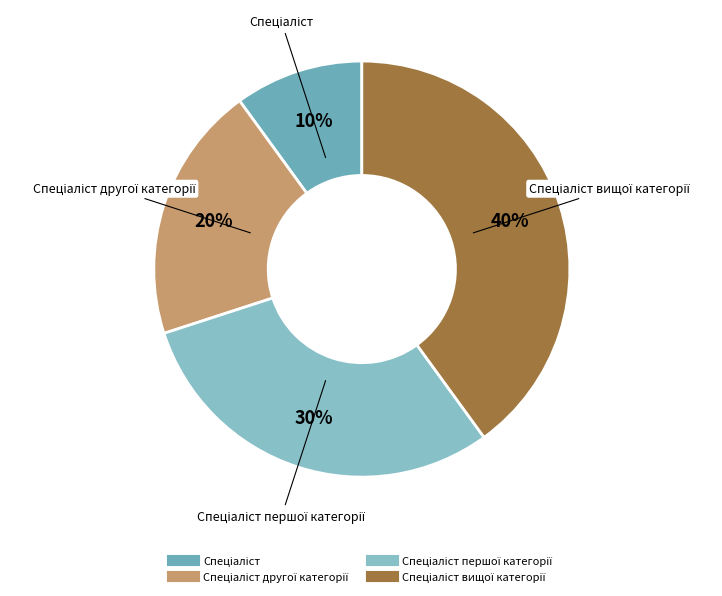

Which slice is the largest?

Спеціаліст вищої категорії